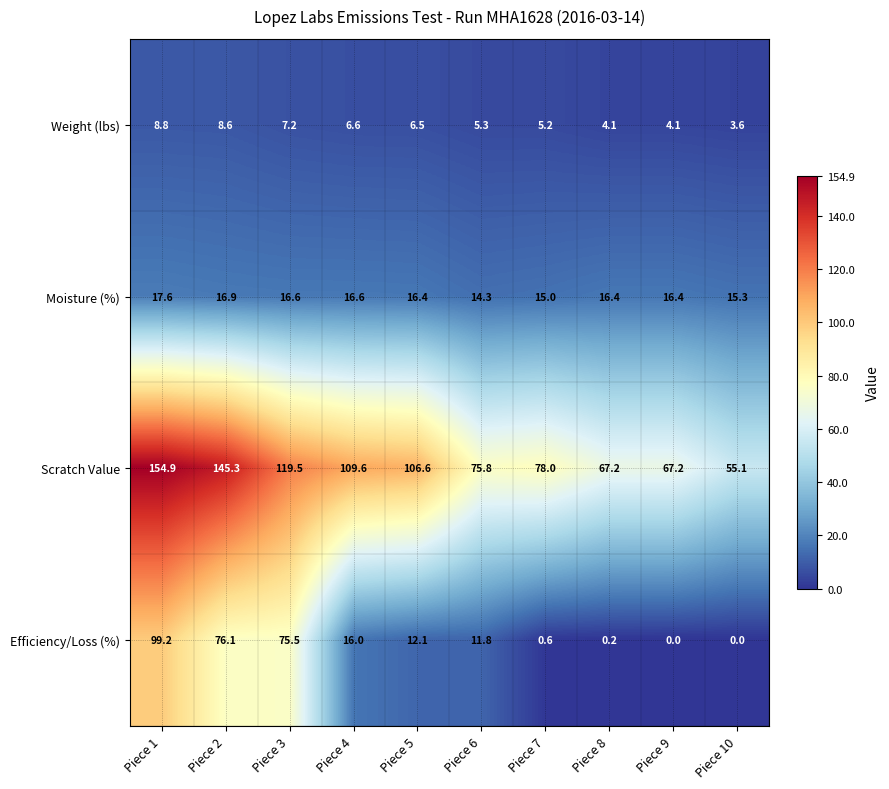

Which series has the largest total across all categories?

Scratch Value